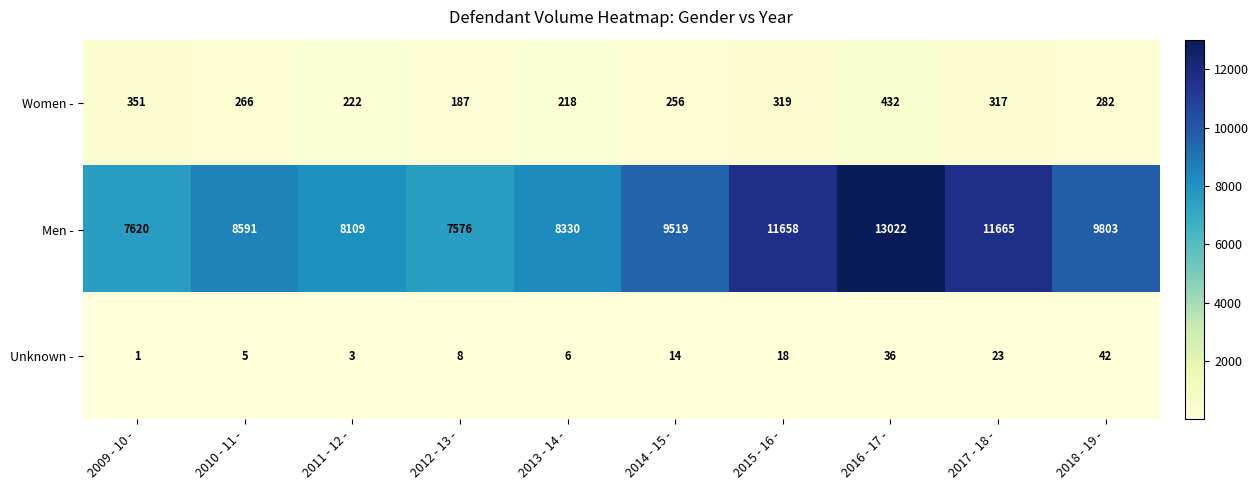

True or false: Unknown - has a value of 25 at 2016 - 17 -.

False